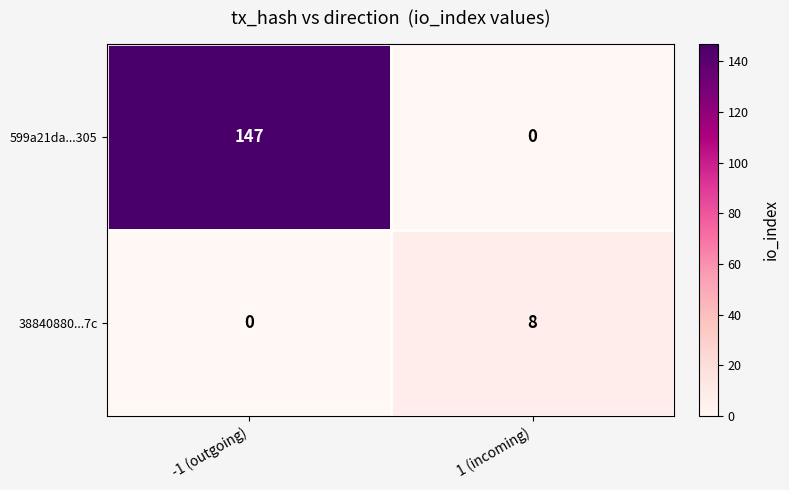

Which category has the highest value in the 38840880...7c series?

1 (incoming)